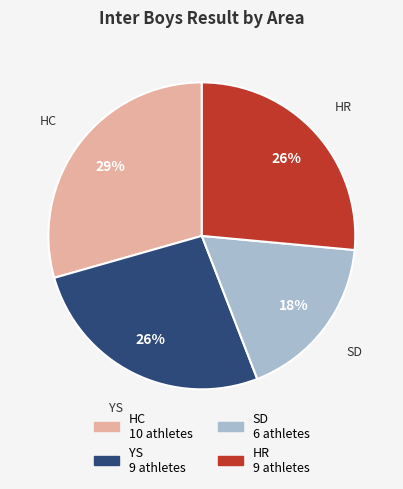

Between SD and HC, which is larger?

HC